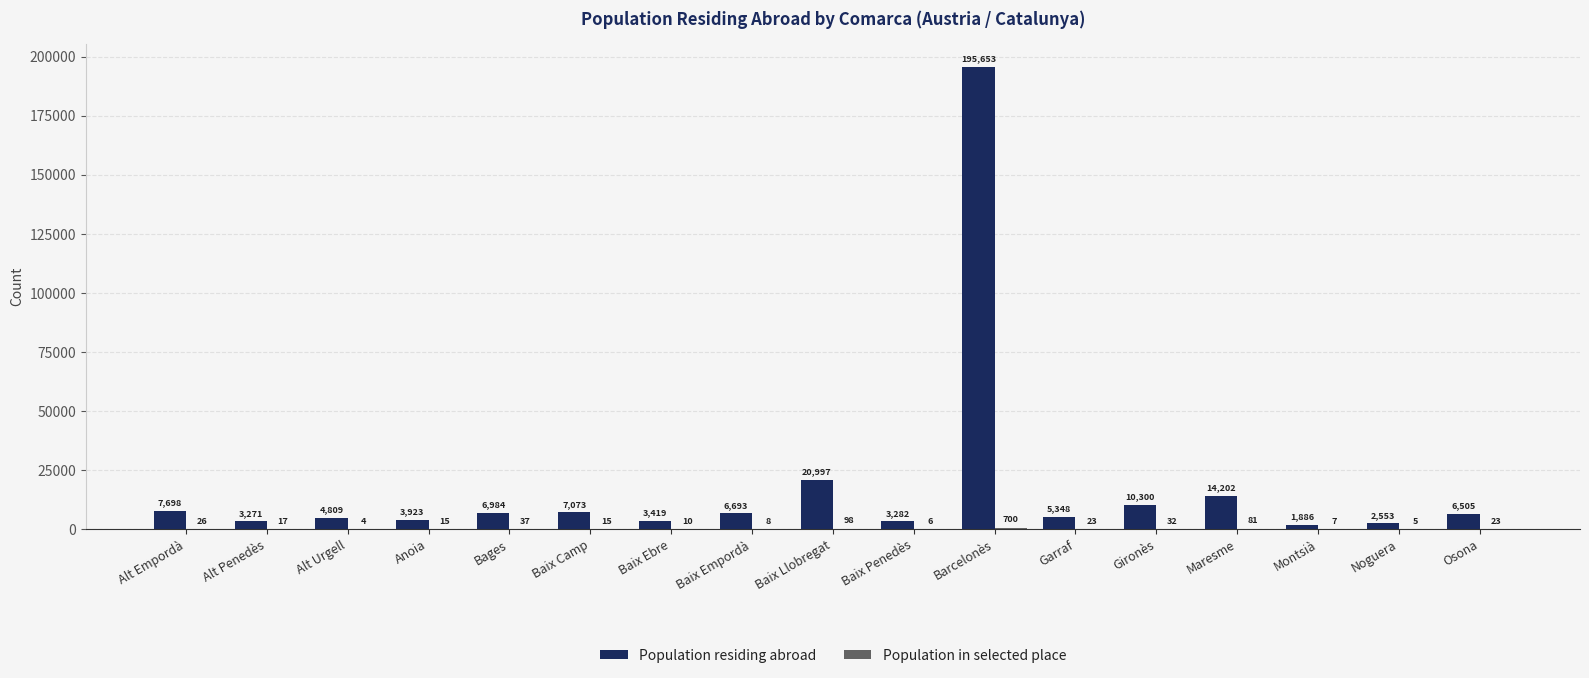

Between Anoia and Baix Empordà, which series saw the biggest shift?

Population residing abroad